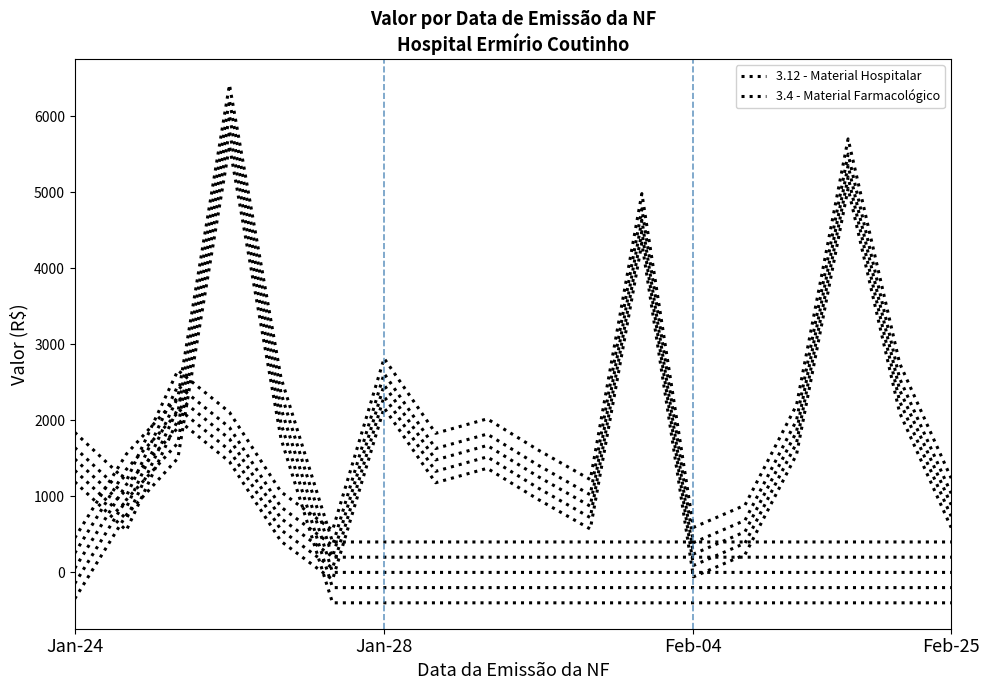

Does the chart display data point markers on the line(s)?

No